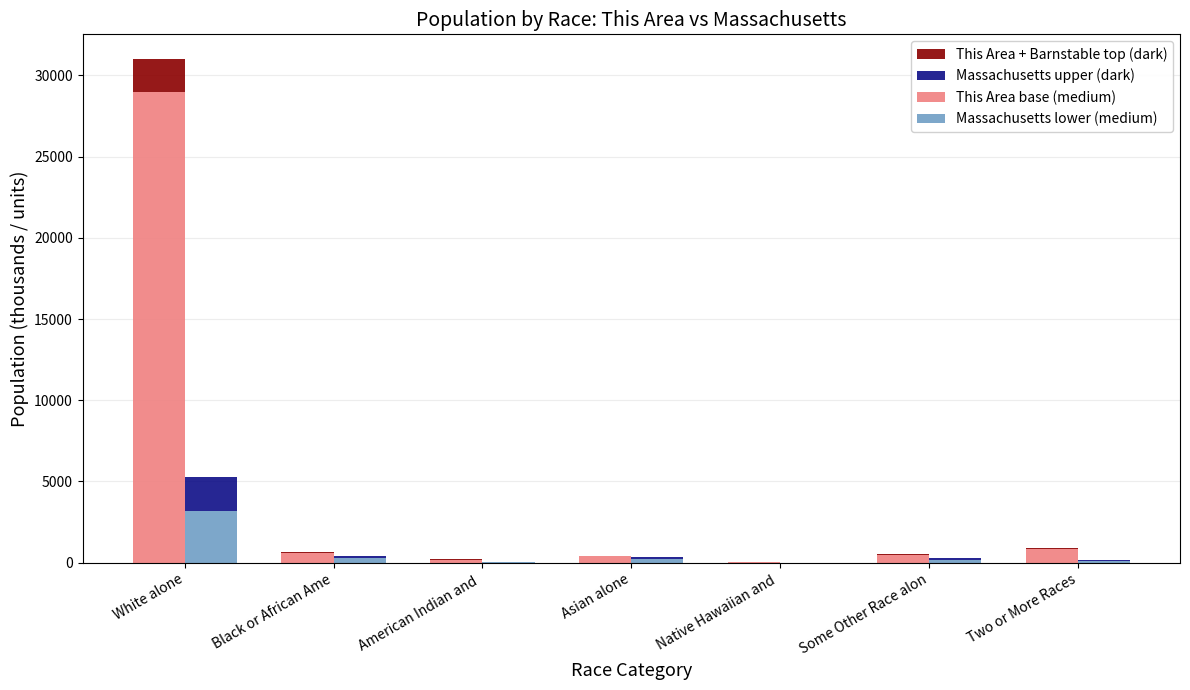

What is the sum of the Barnstable County (top) values at Two or More Races and White alone?

2048.9